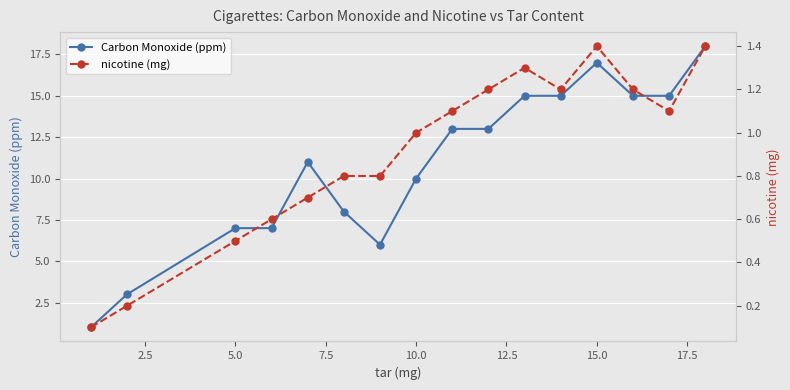

The value of Carbon Monoxide (ppm) at 10.0 is 4. True or false?

False